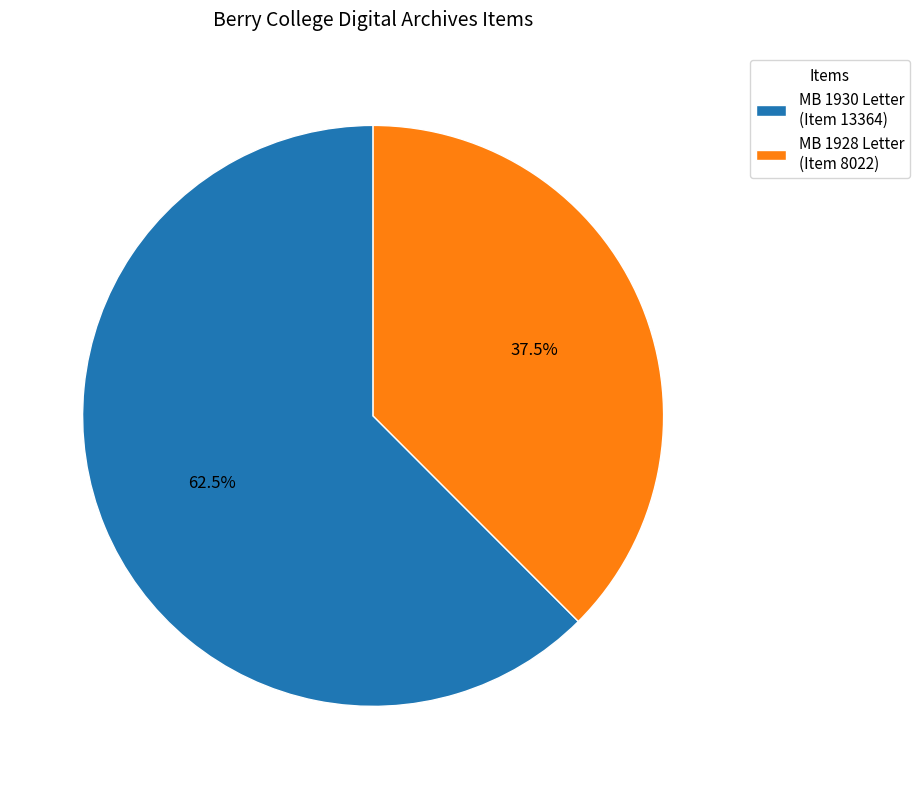

What is the ratio of the value at MB 1930 Letter (Item 13364) to the value at MB 1928 Letter (Item 8022)?

1.7